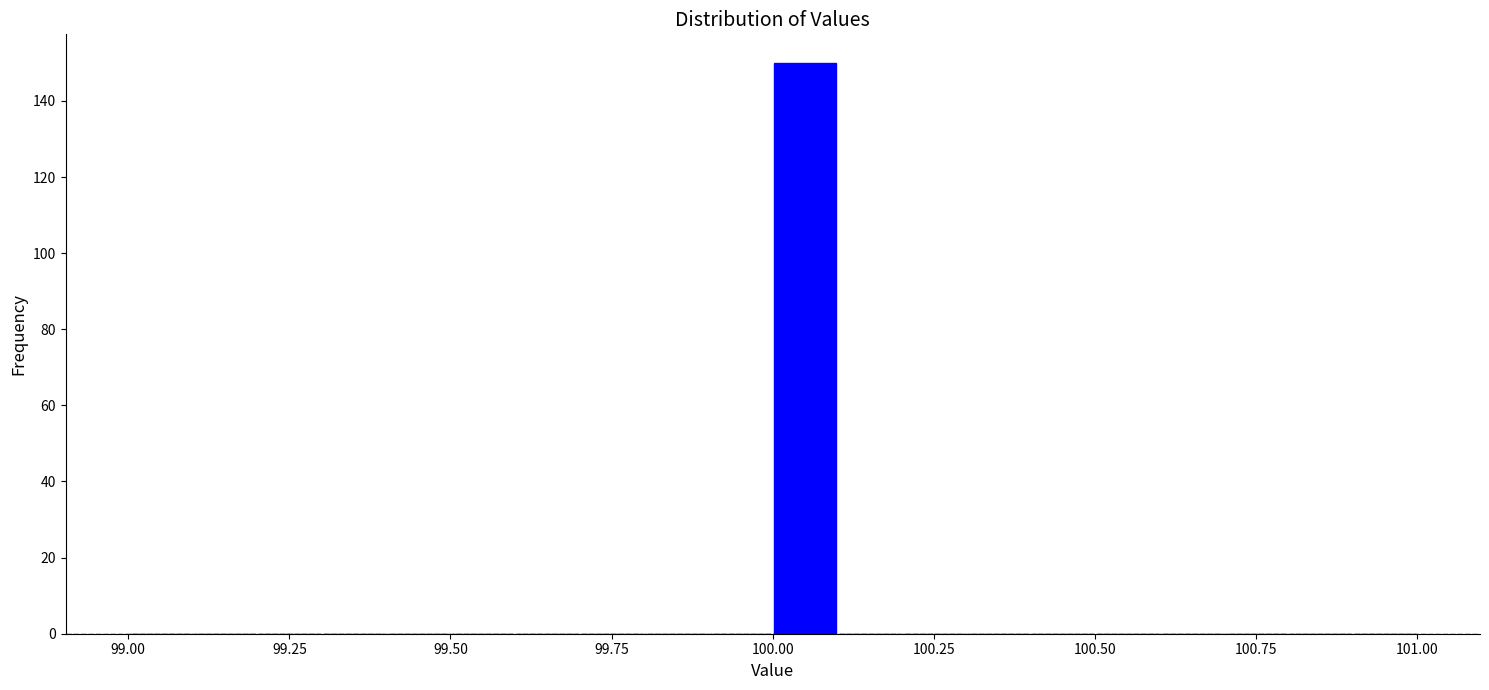

Read against the x-axis, roughly where is the centre of the tallest bar?

100.05